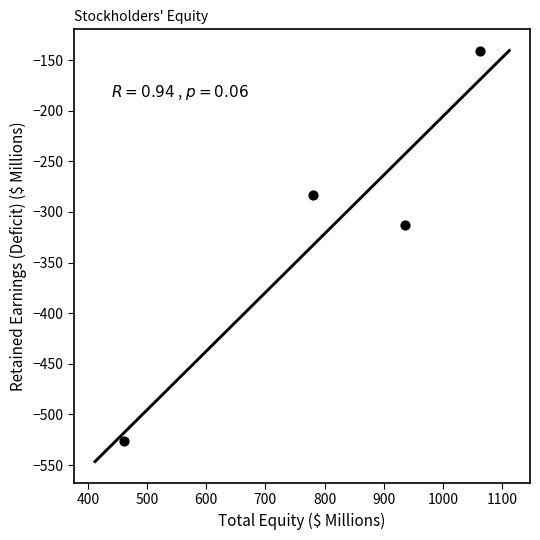

What Y value in the scatter plot is closest to -333?

-312.6